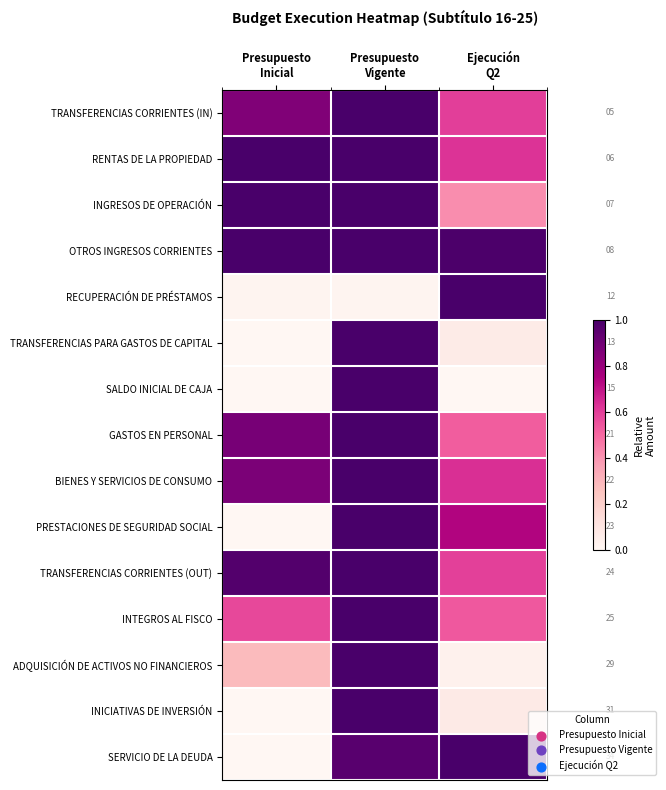

Which series has the largest total across all categories?

OTROS INGRESOS CORRIENTES